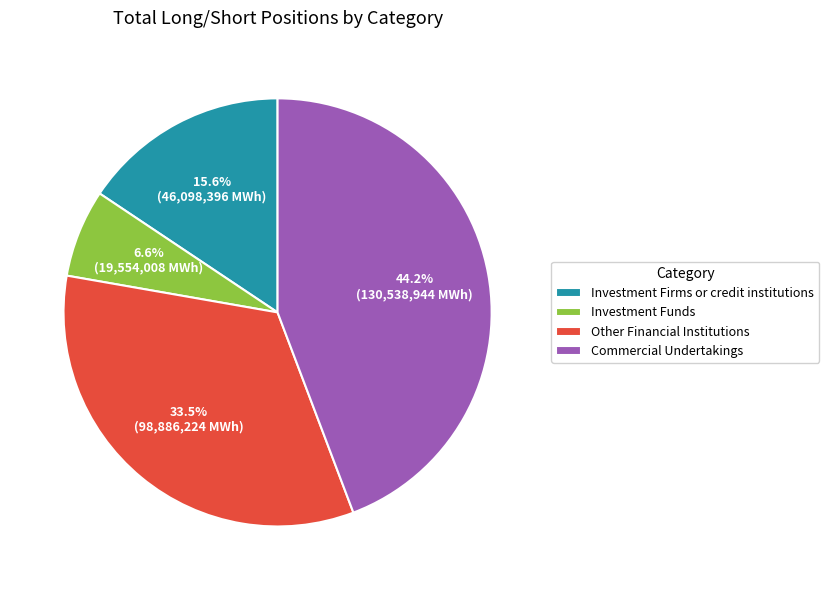

How many slices are in this pie chart?

4